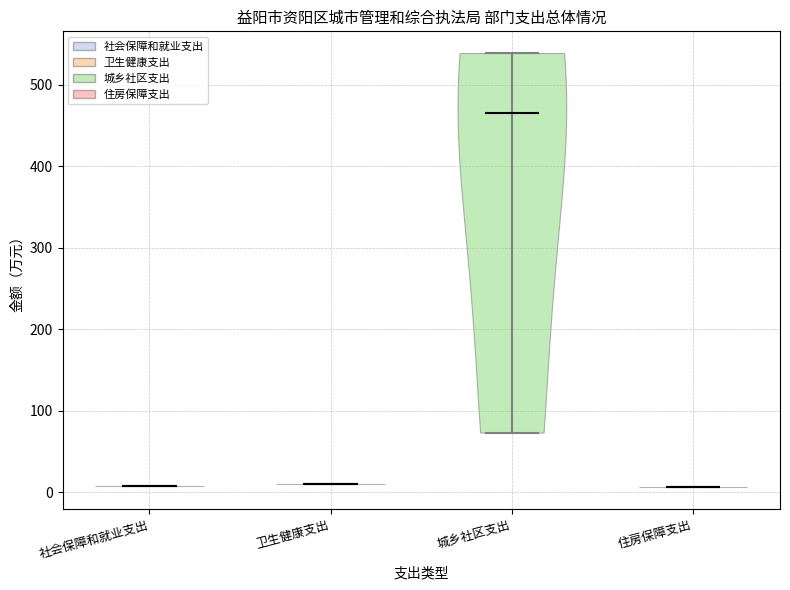

Reading left to right, read every violin against the y-axis: where its median line is, and the lowest and highest points it reaches. The values are not printed on the chart, so give them approximately, as read against the axis.

社会保障和就业支出: median line 10, lowest point 10, highest point 10
卫生健康支出: median line 10, lowest point 10, highest point 10
城乡社区支出: median line 470, lowest point 70, highest point 540
住房保障支出: median line 10, lowest point 10, highest point 10